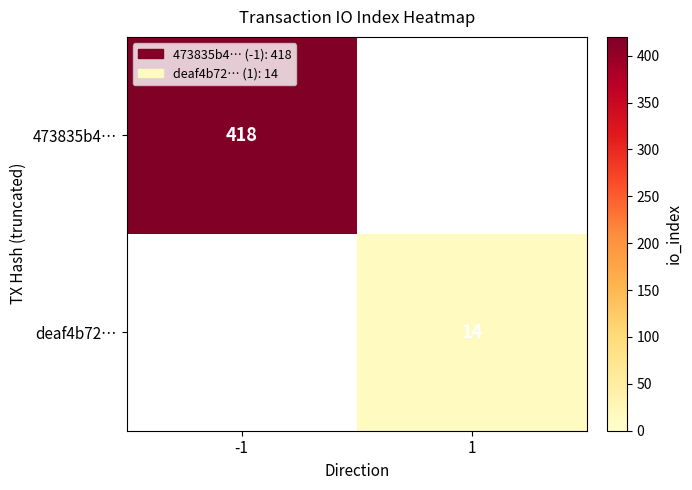

Count the number of data series in this chart.

2